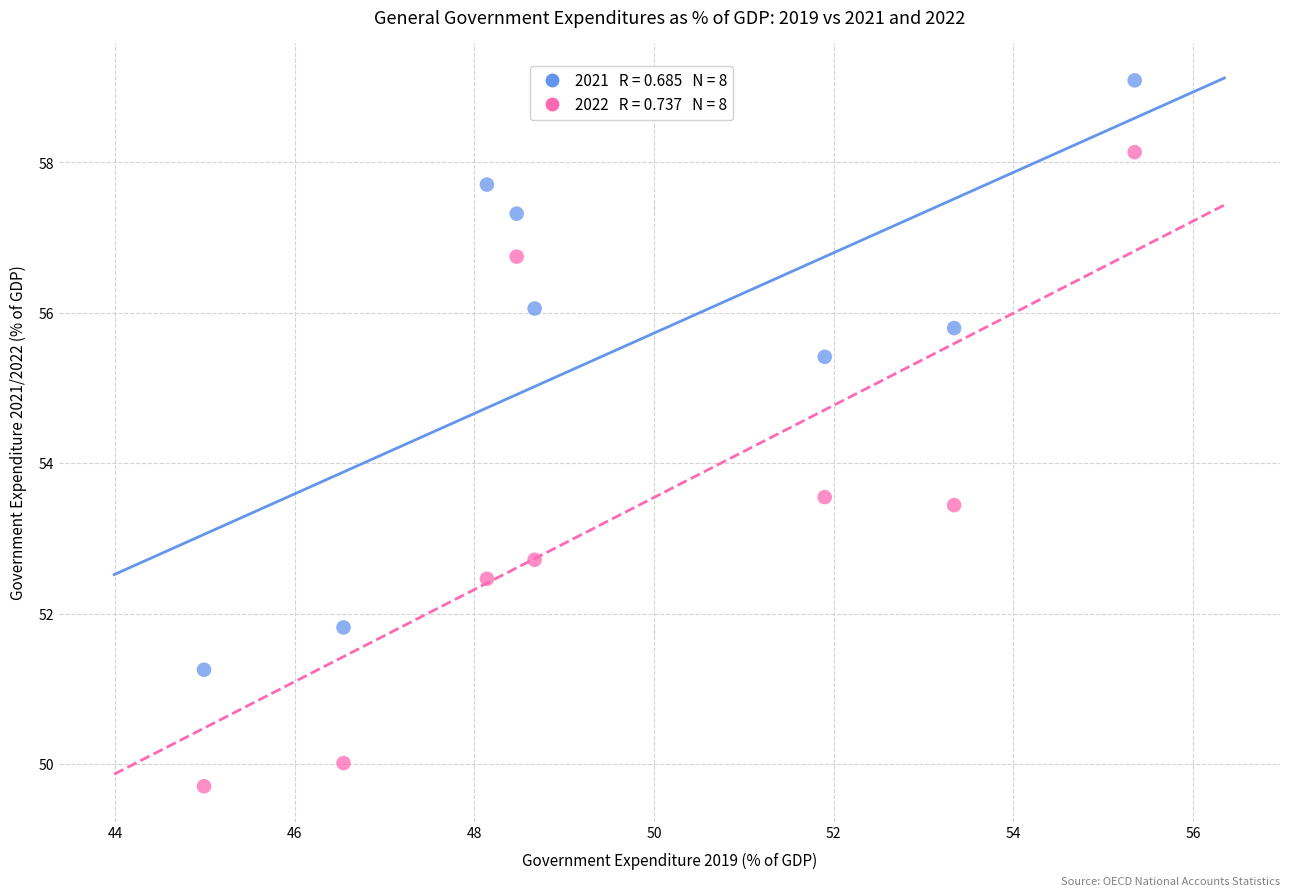

Across all data points, what is the range of Y values (max minus min)?

9.4